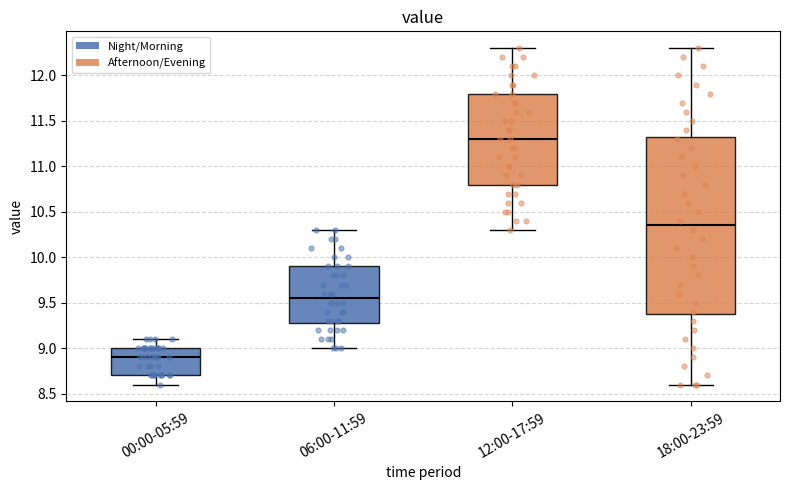

Comparing the boxes themselves (not the whiskers), which one is the tallest?

18:00-23:59